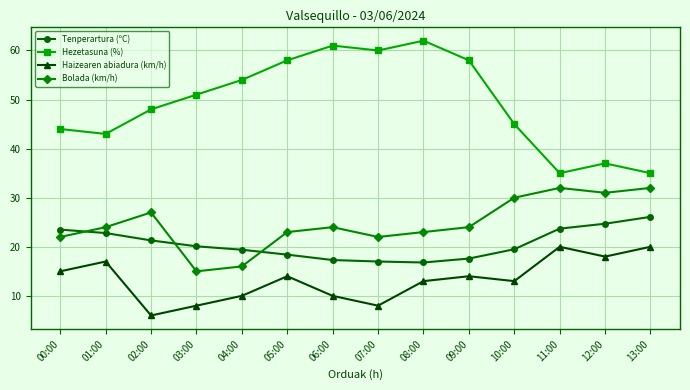

What is the difference between the highest and lowest values at 00:00?

29.0